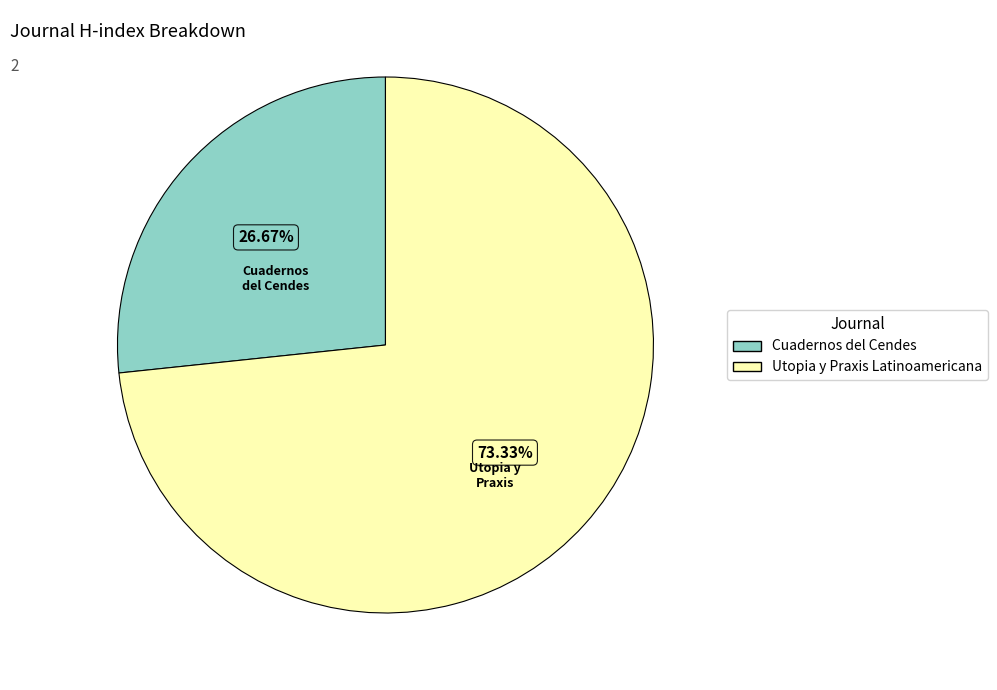

What is the largest slice in the pie chart?

Utopia y Praxis Latinoamericana